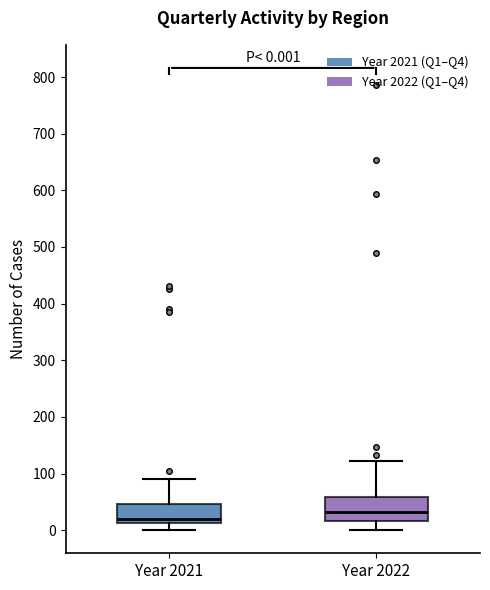

Which box's median line is the lowest?

Year 2021